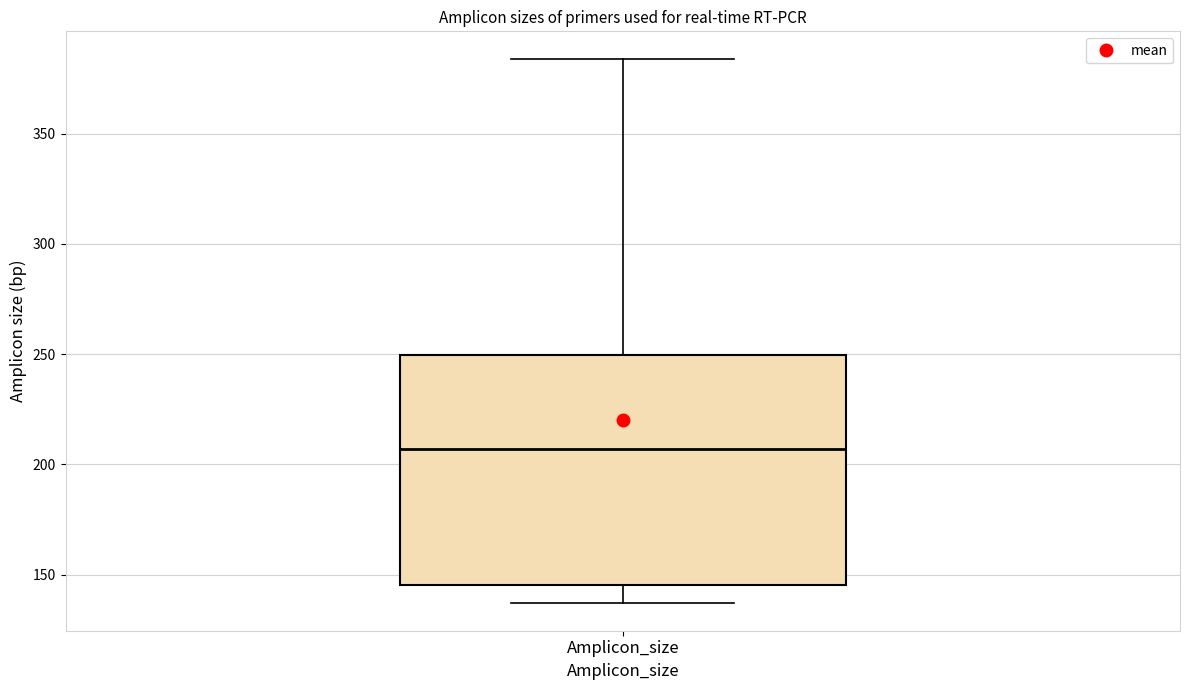

Transcribe this box plot: give where the median line is, the range the box spans, and where the two whiskers end, as read against the y-axis. The values are not printed on the chart, so give them approximately, as read against the axis.

median 205, box 145 to 250, whiskers 135 to 385